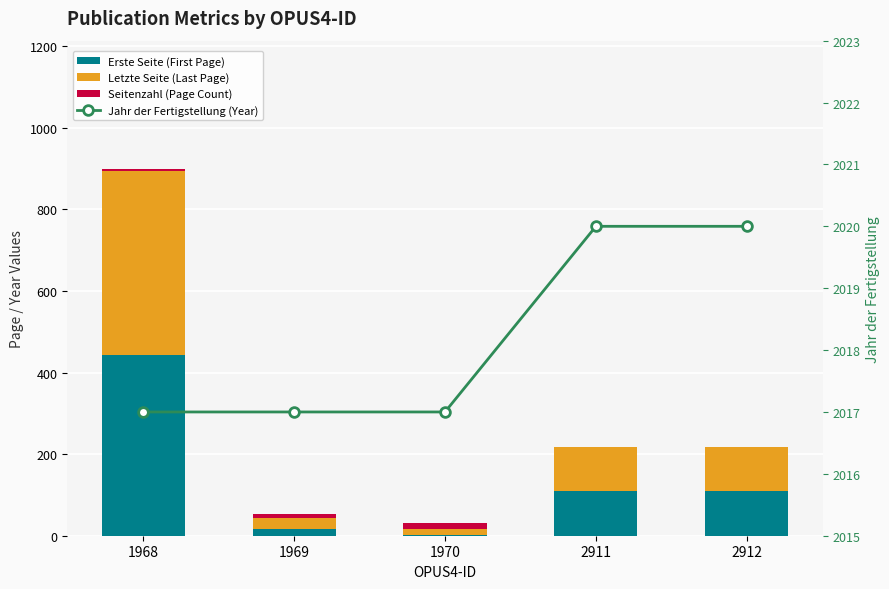

What is the sum of the Letzte Seite (Last Page) values at 1968 and 2911?

558